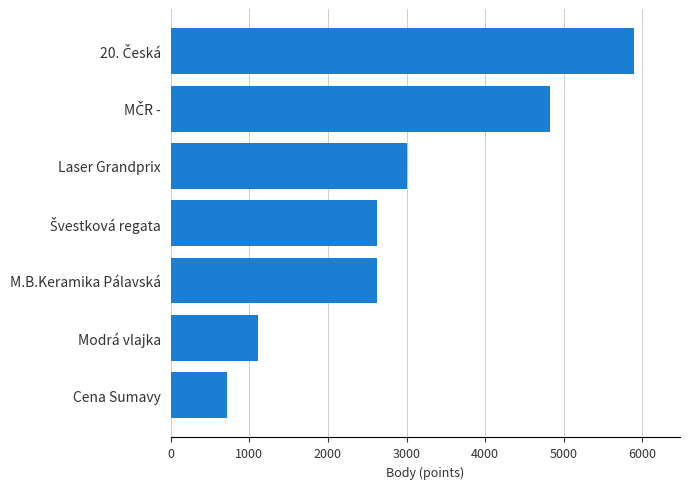

The chart shows a value of 454 at Cena Sumavy. True or false?

False